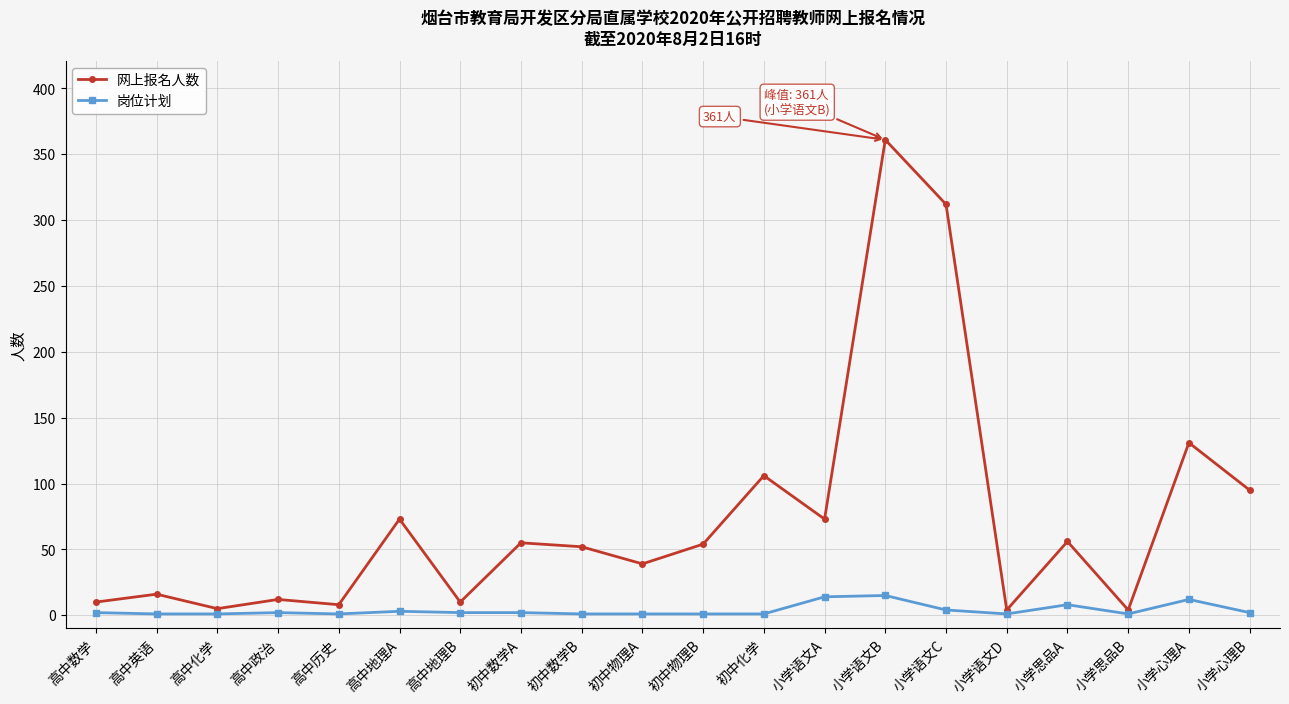

What is the label of the 17th point from the right?

高中政治